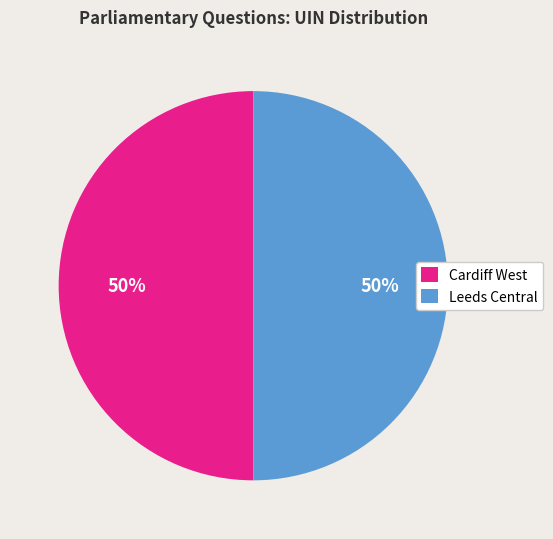

To the nearest percent, what portion does Cardiff West represent?

50%